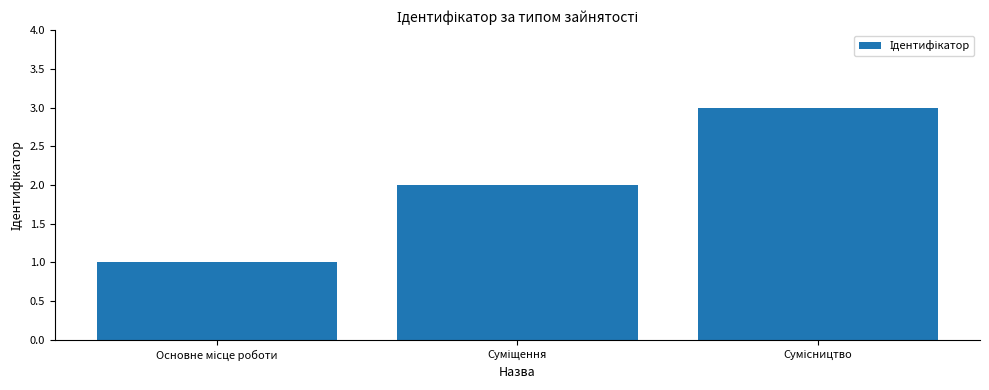

What is the maximum value shown in the chart?

3